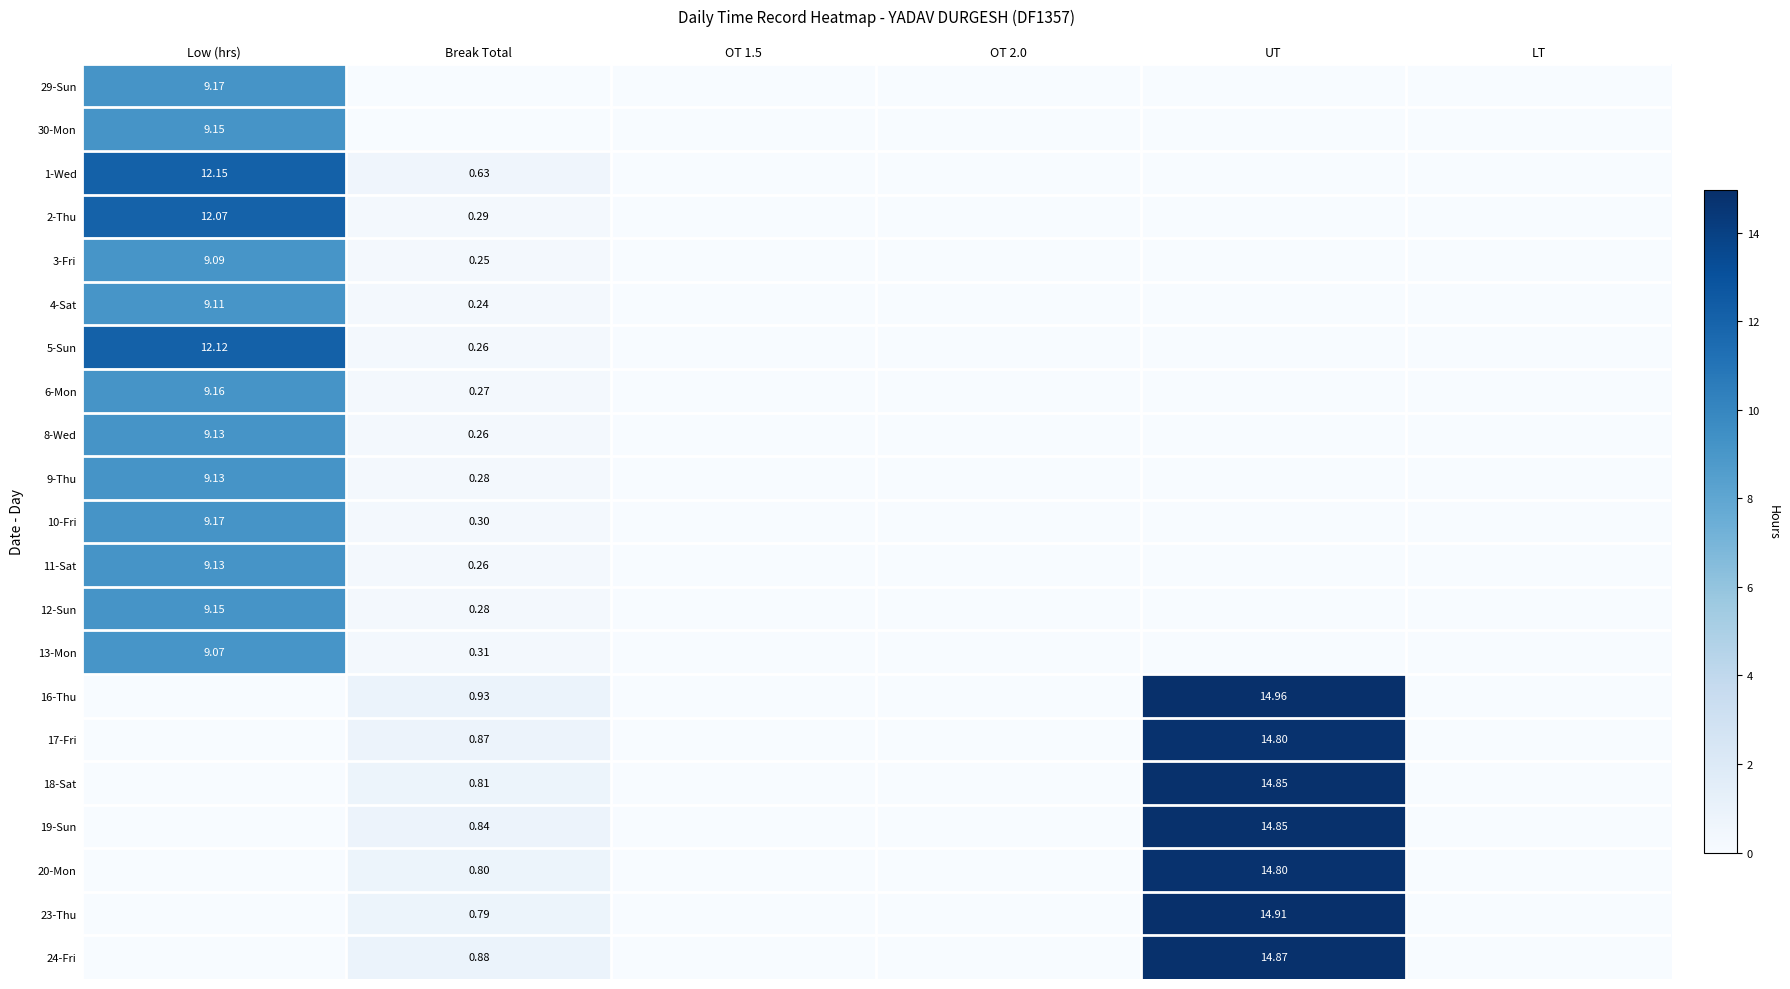

The value of 5-Sun at UT is -6.5. True or false?

False